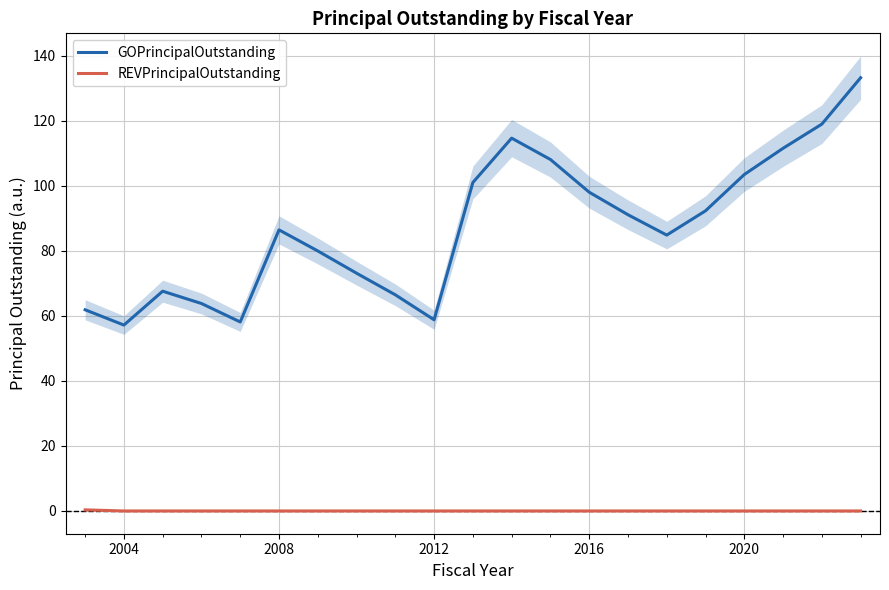

True or false: REVPrincipalOutstanding and GOPrincipalOutstanding cross at least once.

False